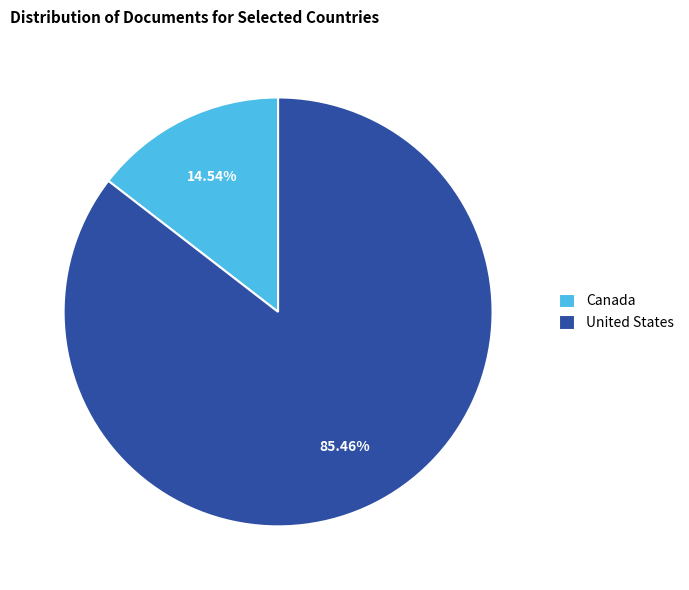

Rank the categories by value from highest to lowest.

United States, Canada